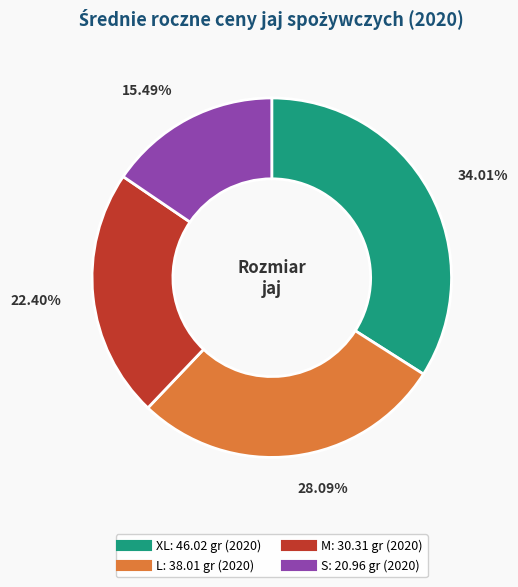

Which has a higher value, XL or L?

XL